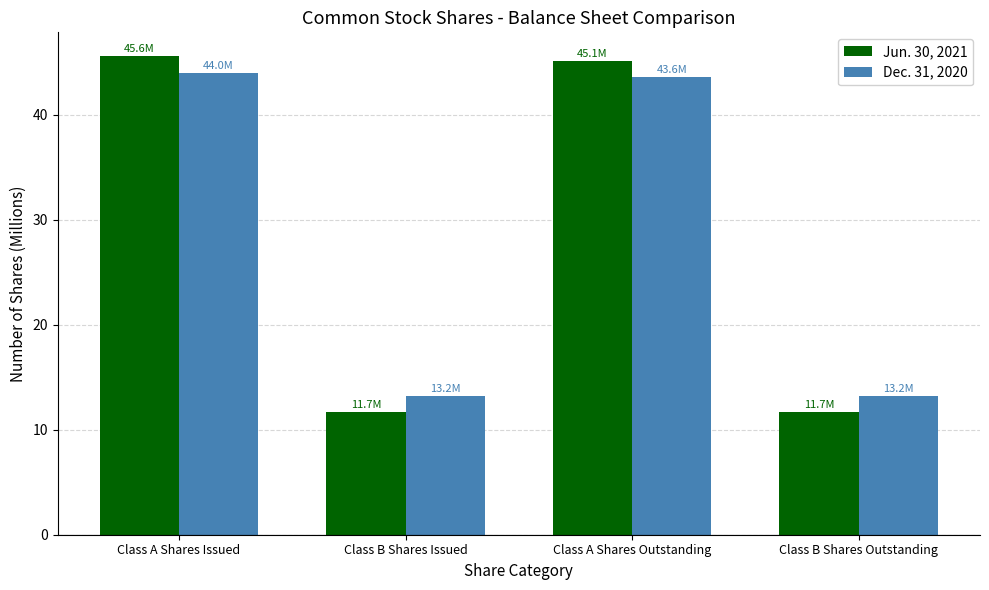

What is the label of the 1st bar from the right?

Class B Shares Outstanding